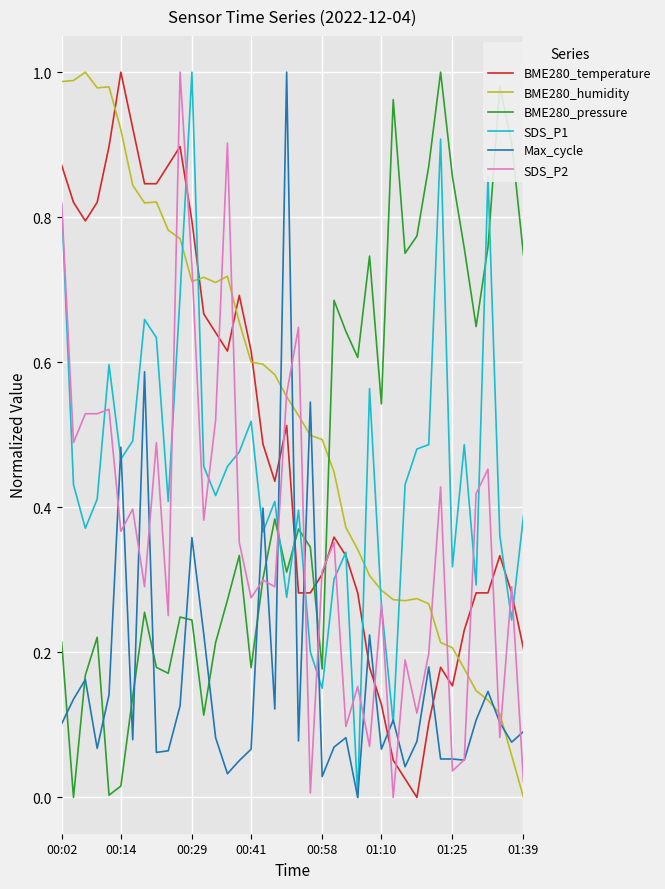

True or false: SDS_P1 and SDS_P2 intersect in this chart.

True